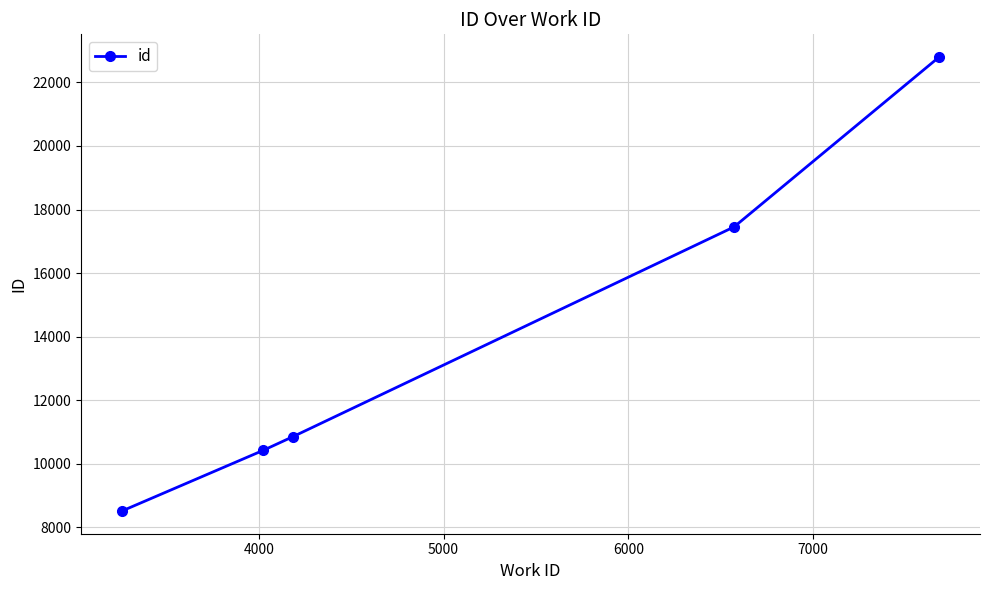

What is the smallest value displayed?

8517